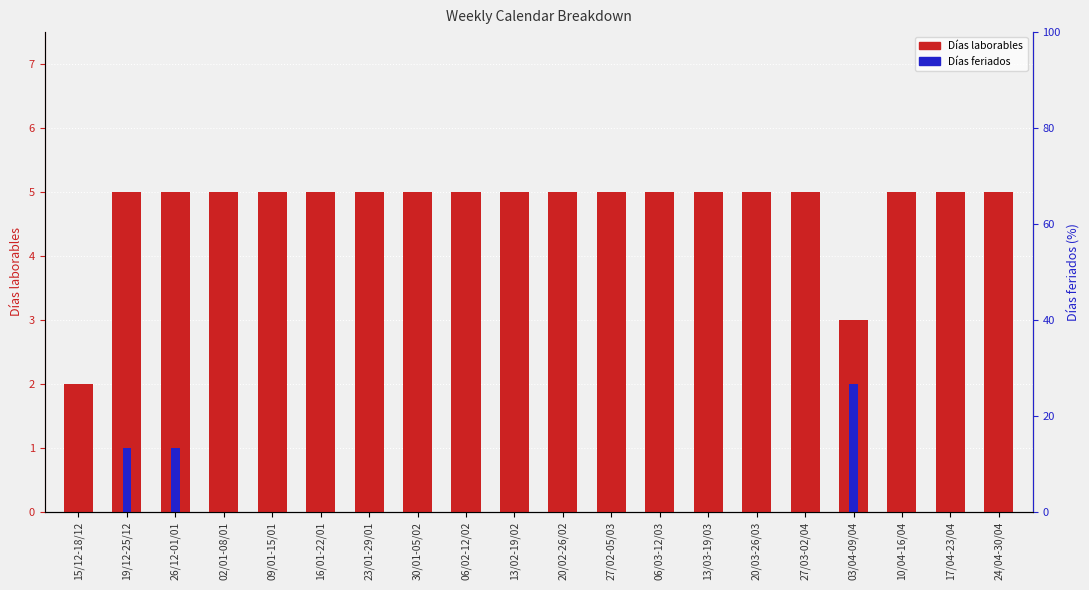

Reading left to right, transcribe all the data shown in this chart.

Días laborables: 15/12-18/12=2	19/12-25/12=5	26/12-01/01=5	02/01-08/01=5	09/01-15/01=5	16/01-22/01=5	23/01-29/01=5	30/01-05/02=5	06/02-12/02=5	13/02-19/02=5	20/02-26/02=5	27/02-05/03=5	06/03-12/03=5	13/03-19/03=5	20/03-26/03=5	27/03-02/04=5	03/04-09/04=3	10/04-16/04=5	17/04-23/04=5	24/04-30/04=5
Días feriados: 15/12-18/12=0	19/12-25/12=1	26/12-01/01=1	02/01-08/01=0	09/01-15/01=0	16/01-22/01=0	23/01-29/01=0	30/01-05/02=0	06/02-12/02=0	13/02-19/02=0	20/02-26/02=0	27/02-05/03=0	06/03-12/03=0	13/03-19/03=0	20/03-26/03=0	27/03-02/04=0	03/04-09/04=2	10/04-16/04=0	17/04-23/04=0	24/04-30/04=0